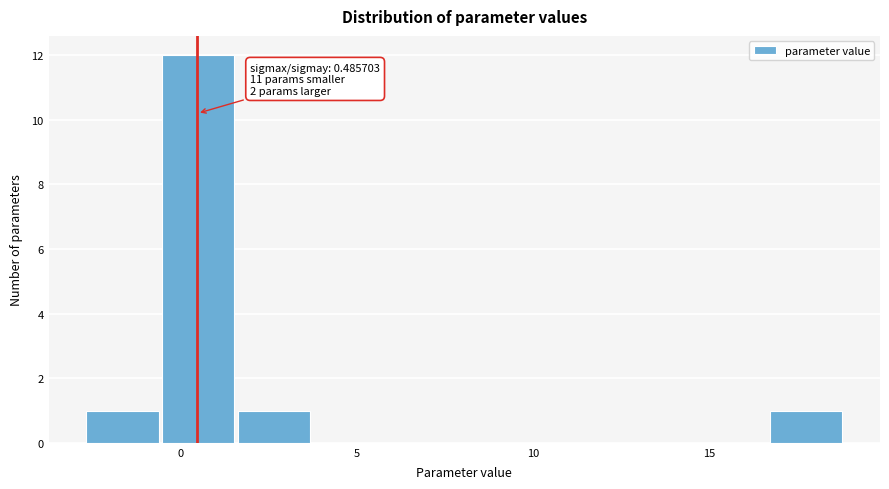

Over which range of the x-axis is the bar tallest?

-0.5 to 1.5